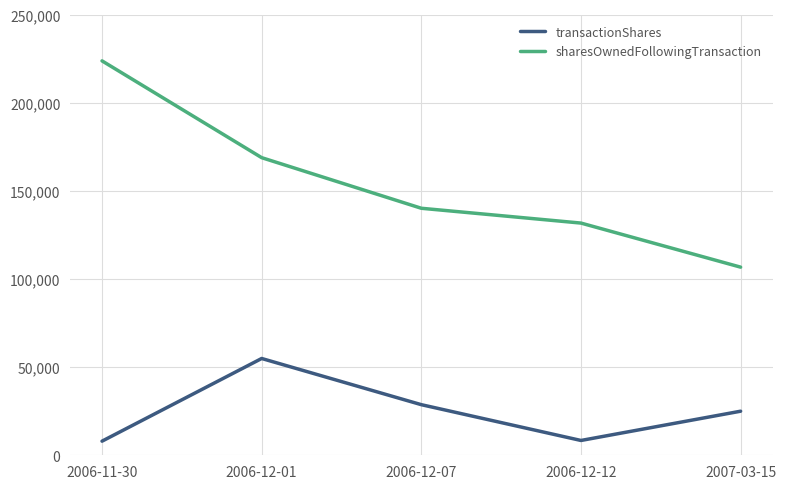

How many categories are shown in the chart?

5